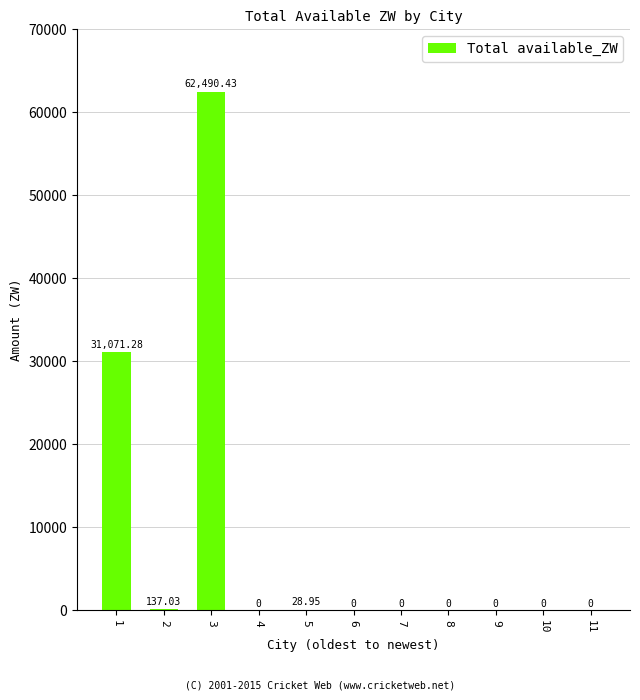

What is the maximum value shown in the chart?

62490.4